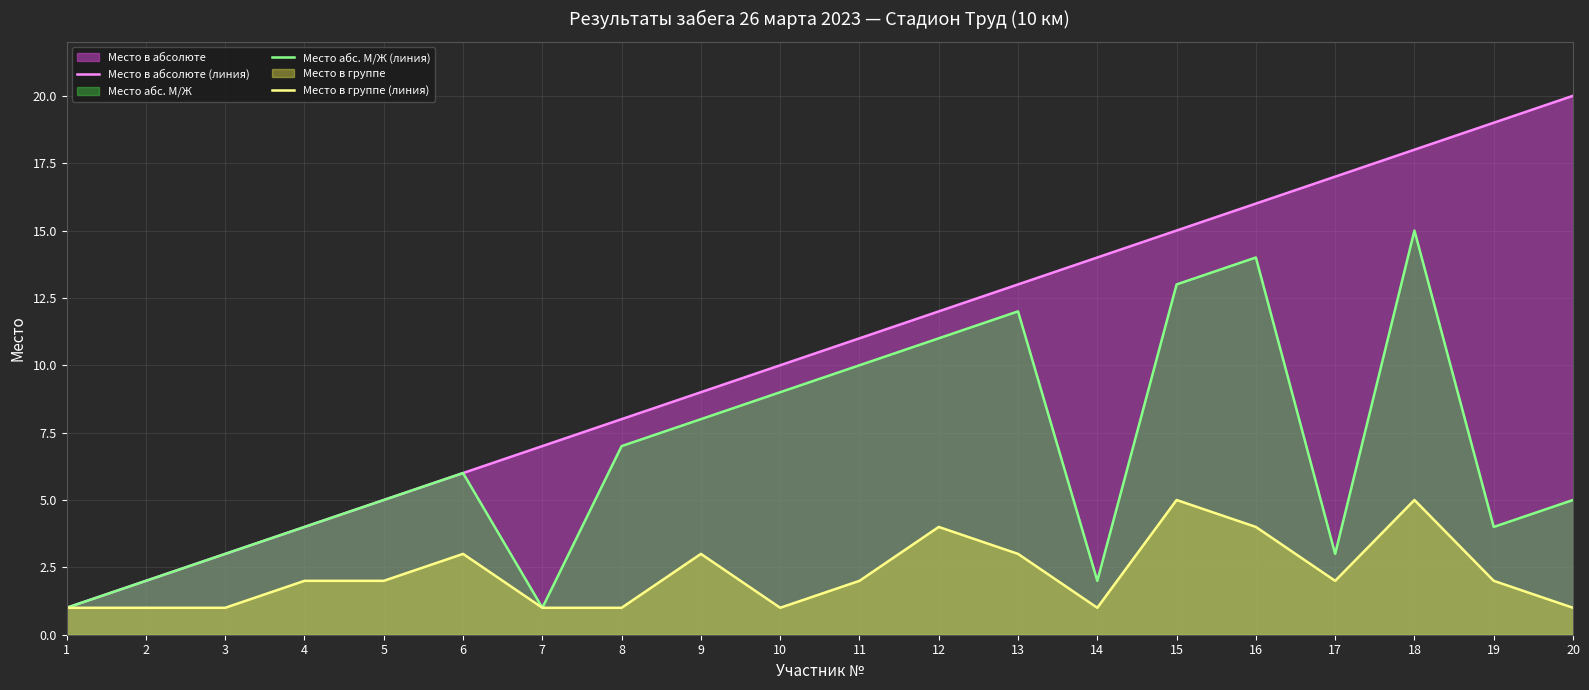

Reading right to left, extract all data points from this chart.

Место в абсолюте (линия): 20=20	19=19	18=18	17=17	16=16	15=15	14=14	13=13	12=12	11=11	10=10	9=9	8=8	7=7	6=6	5=5	4=4	3=3	2=2	1=1
Место абс. М/Ж (линия): 20=5	19=4	18=15	17=3	16=14	15=13	14=2	13=12	12=11	11=10	10=9	9=8	8=7	7=1	6=6	5=5	4=4	3=3	2=2	1=1
Место в группе (линия): 20=1	19=2	18=5	17=2	16=4	15=5	14=1	13=3	12=4	11=2	10=1	9=3	8=1	7=1	6=3	5=2	4=2	3=1	2=1	1=1